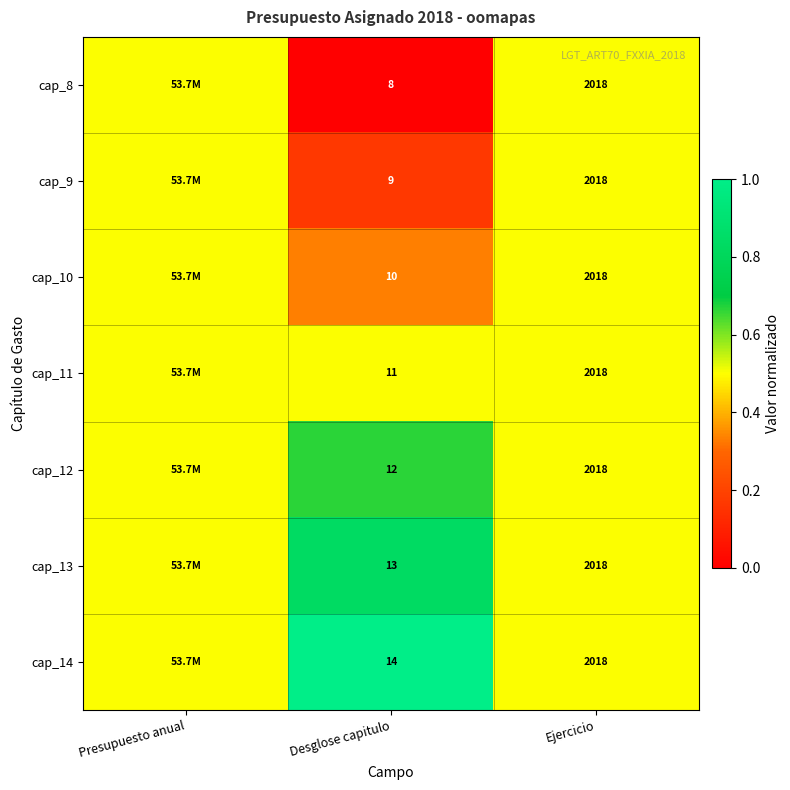

At Desglose capitulo, list the series in order from smallest to largest.

cap_8, cap_9, cap_10, cap_11, cap_12, cap_13, cap_14